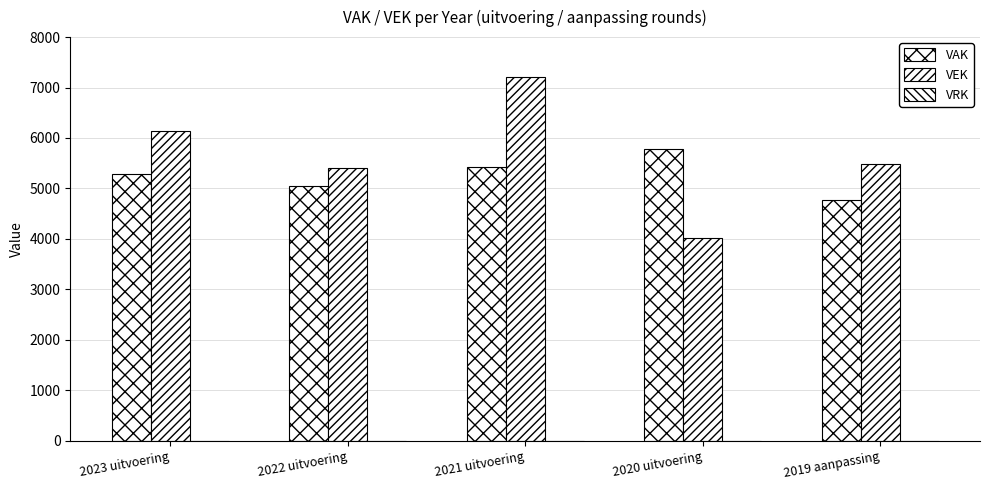

Does the chart contain any negative values?

No